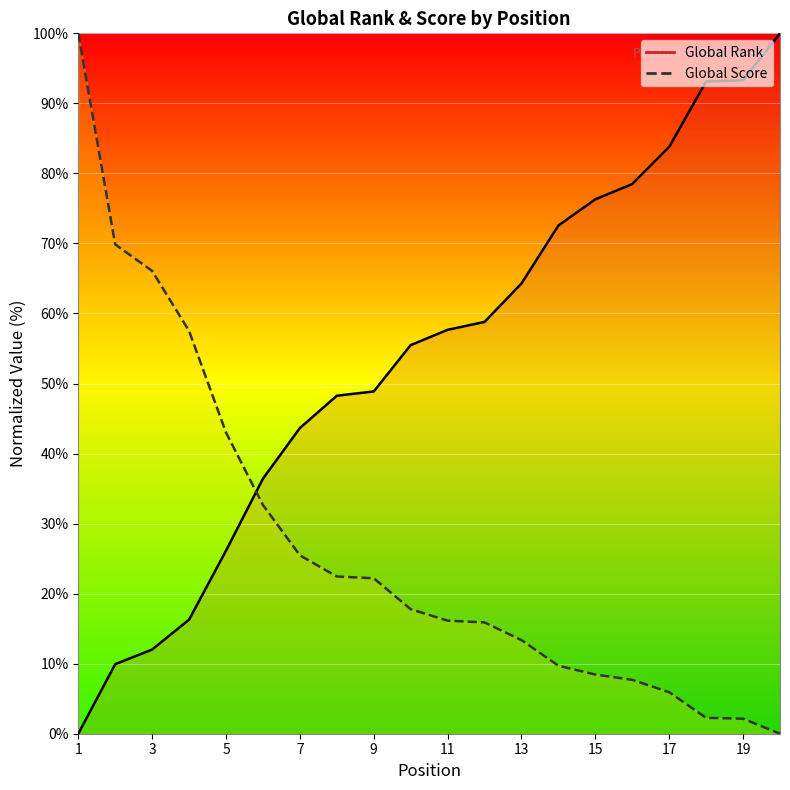

What is the difference between the Global Score values at 4 and 14?

47.8